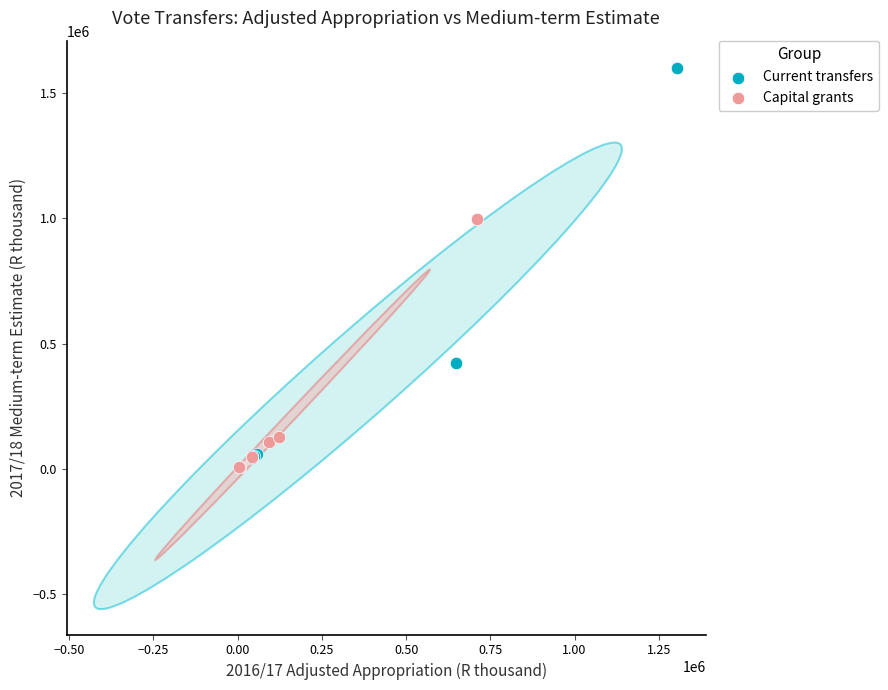

Which series has the largest Y range (max minus min)?

Current transfers